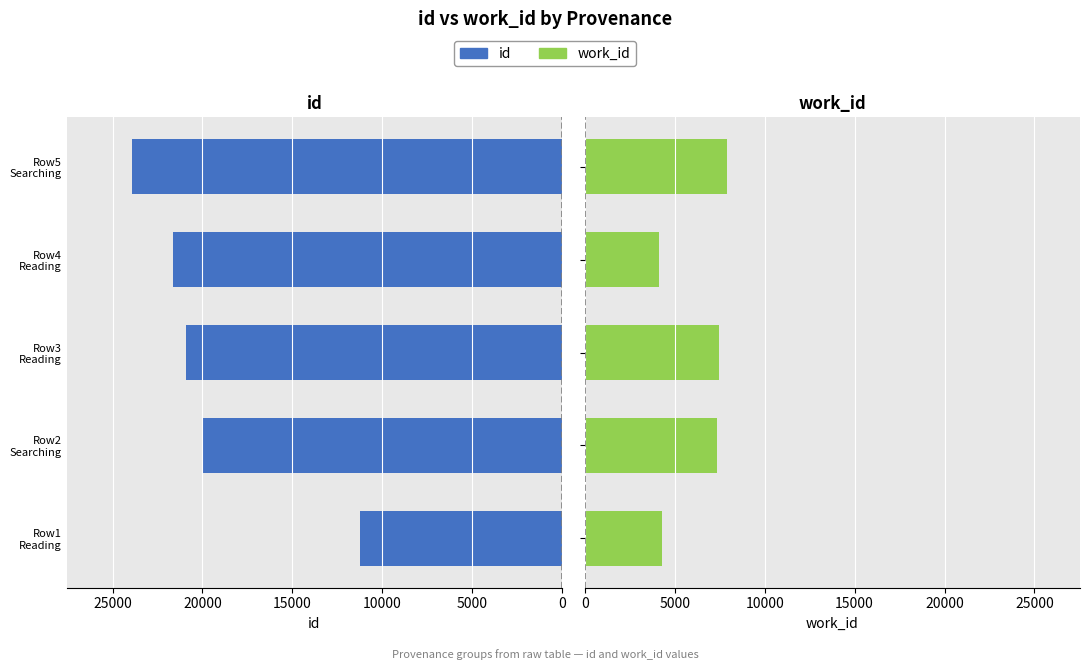

What are all the series names shown in the legend?

id, work_id